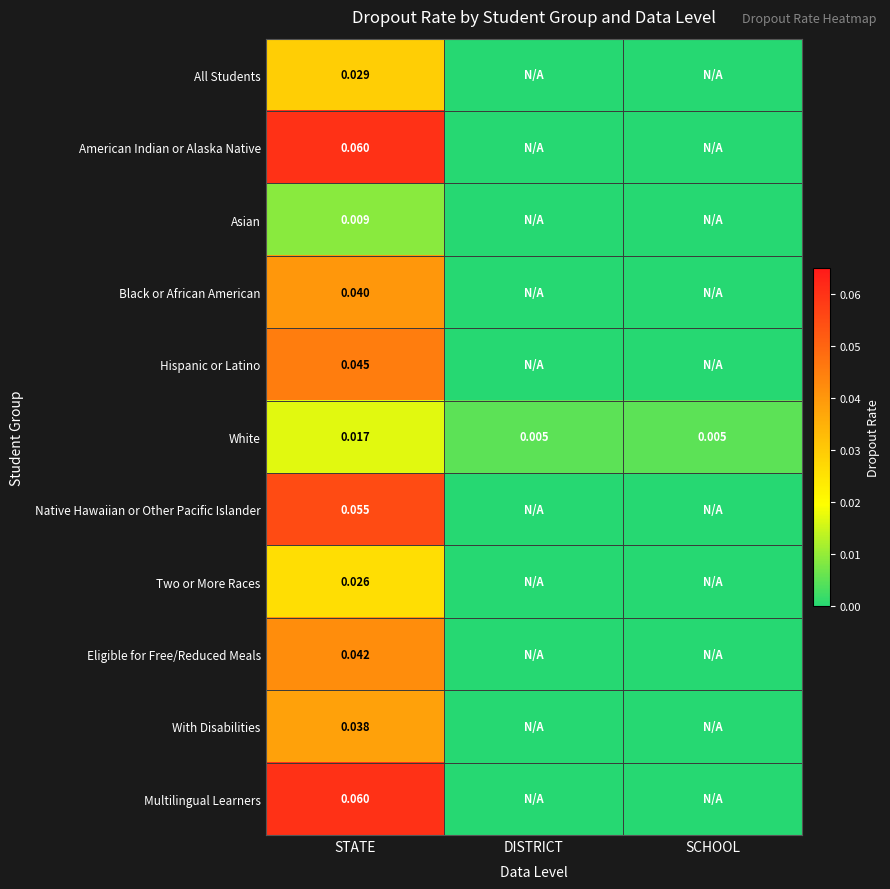

What is the total value across all series at STATE?

0.4